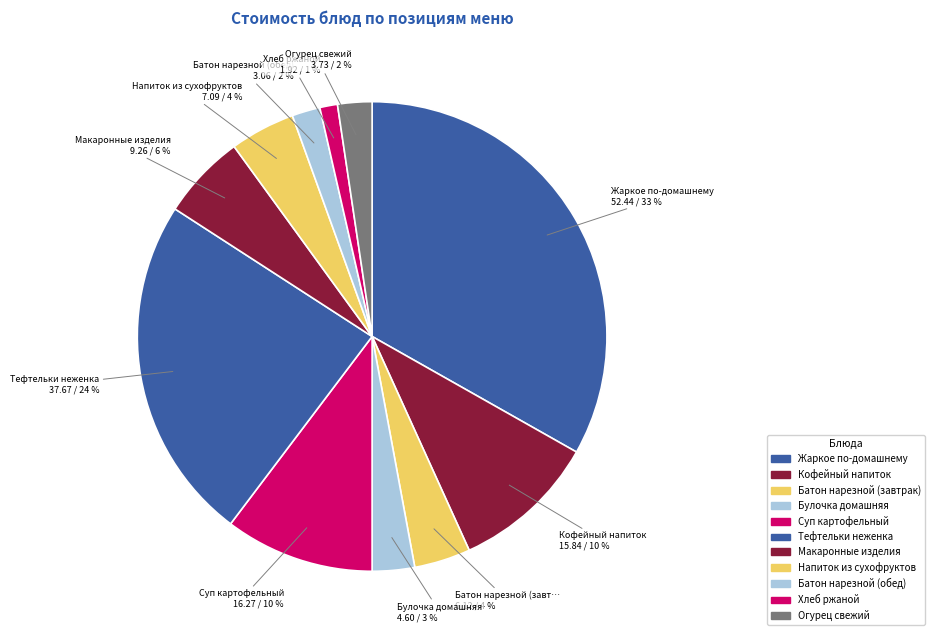

Count the number of slices in the pie.

11